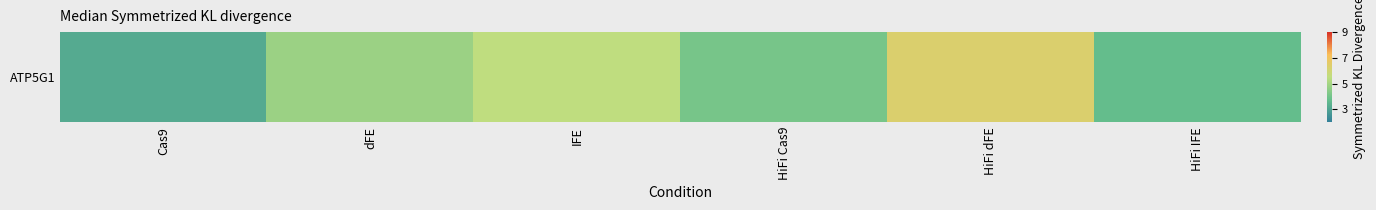

The value at IFE is 2.9. True or false?

False